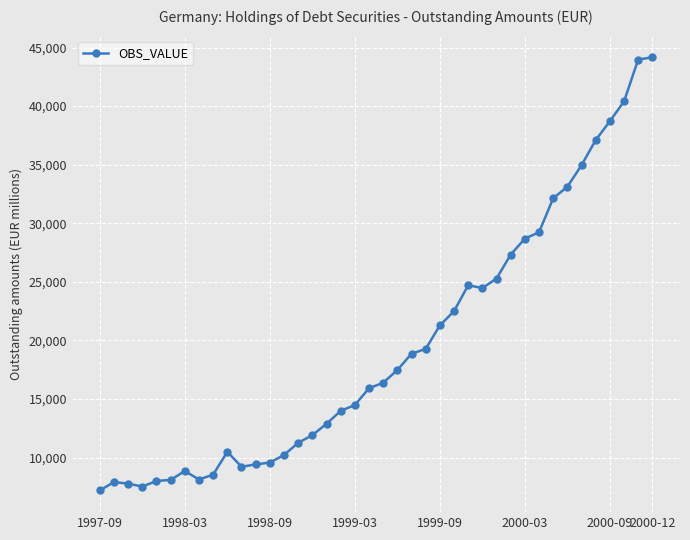

What is the difference between the second highest and second lowest values?

36437.2